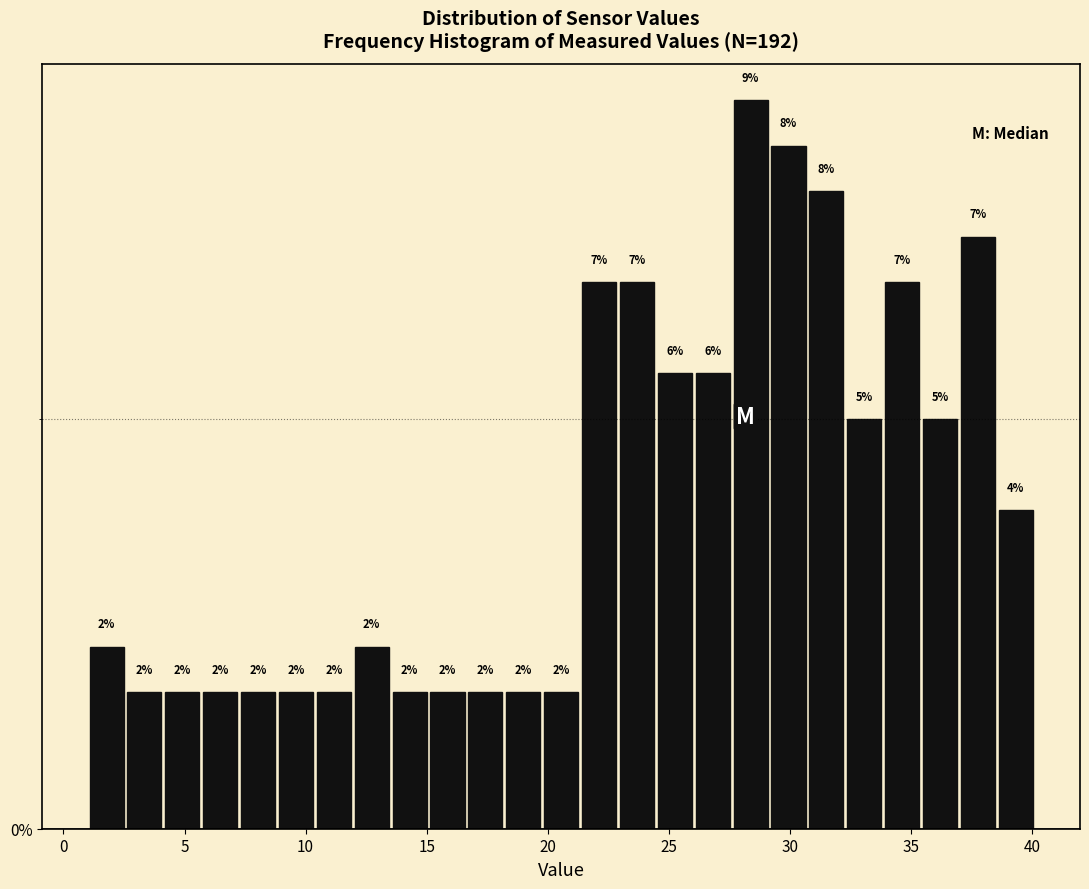

Read against the x-axis, roughly where is the centre of the tallest bar?

28.5